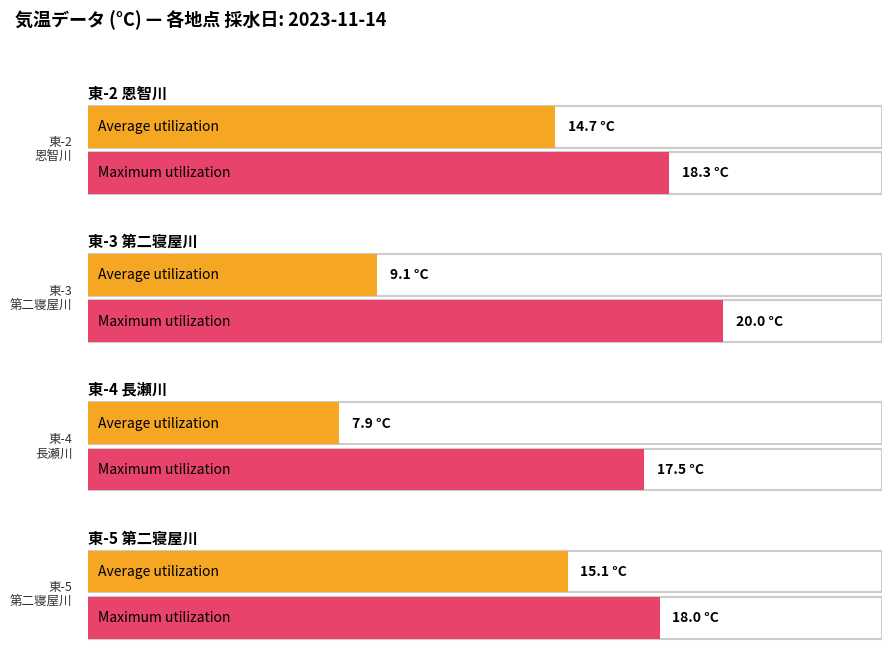

Read the Average utilization value at 東-5 第二寝屋川 巨摩橋.

15.1